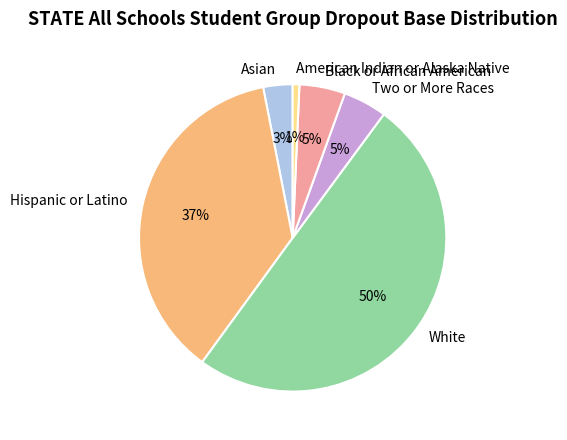

To the nearest percent, what is the difference between the largest and smallest slice percentages?

49%